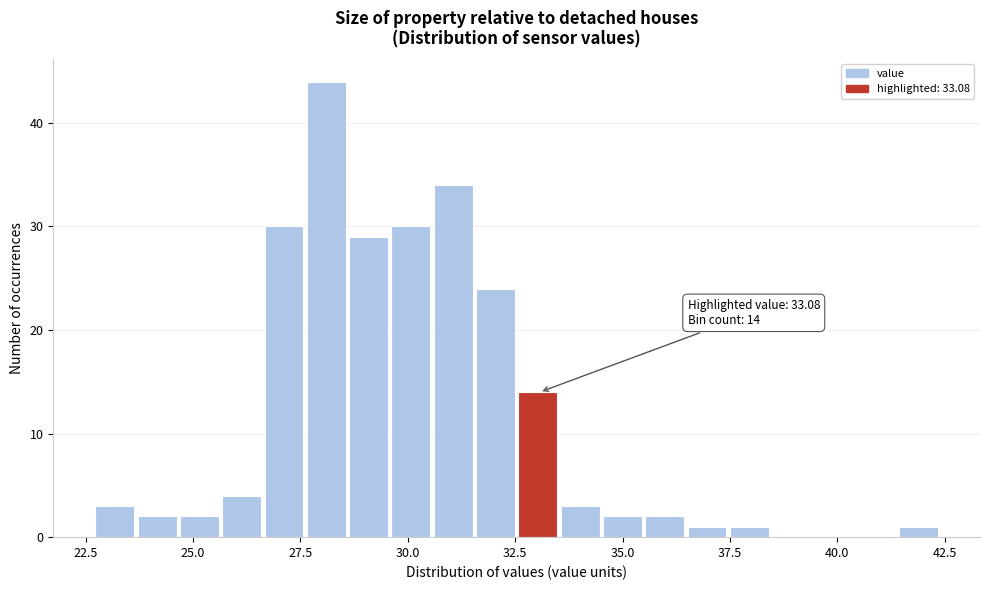

Around what value on the x-axis is the tallest bar? Give the approximate position of its centre, as read against the axis.

28.0